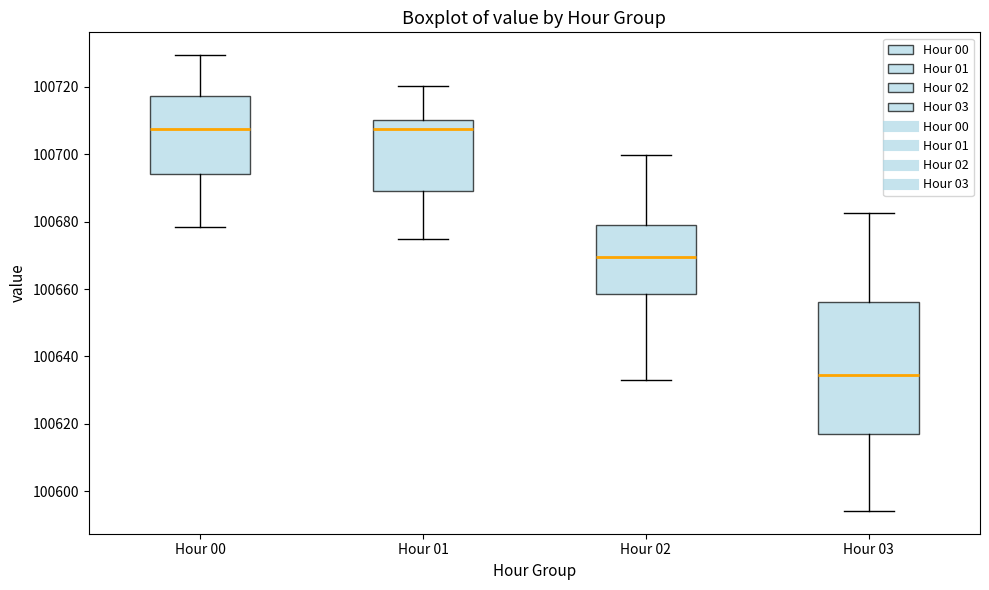

Where is the lower edge of the box for Hour 02 on the y-axis? The values are not printed on the chart, so give them approximately, as read against the axis.

100658